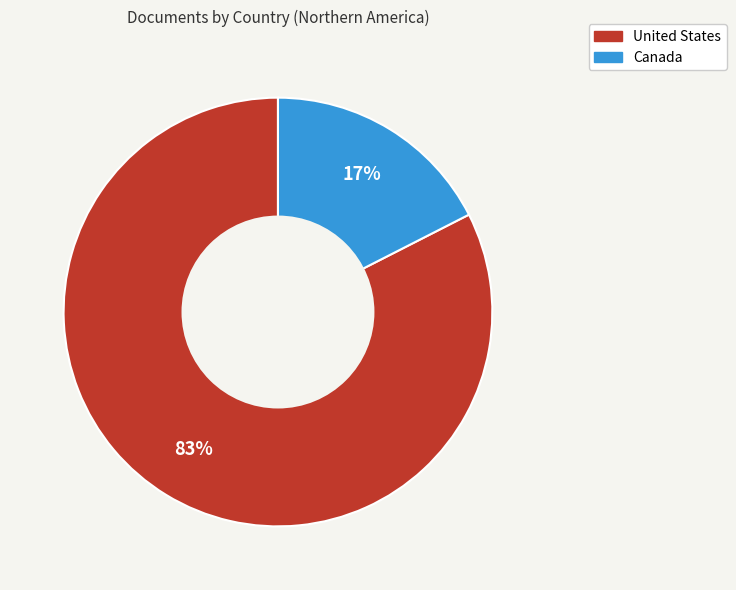

What is the majority slice?

United States